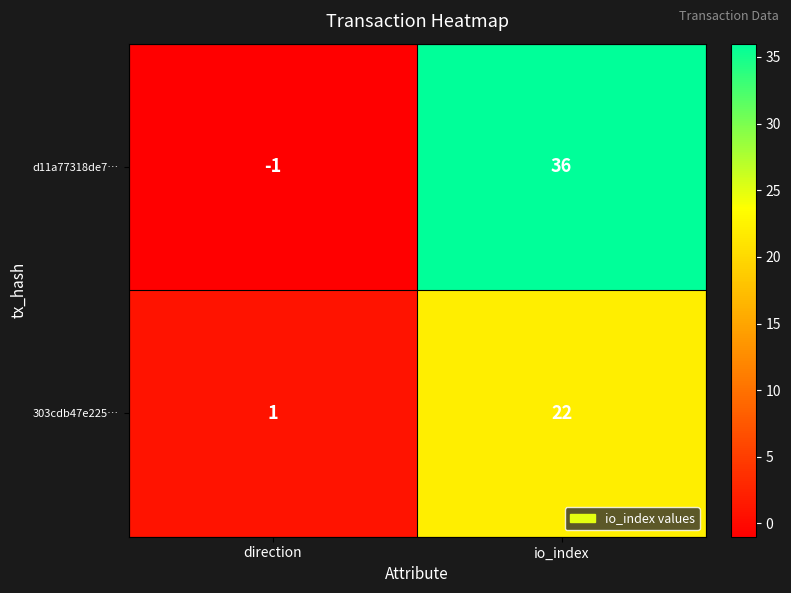

What is the difference between the highest and lowest values at io_index?

14